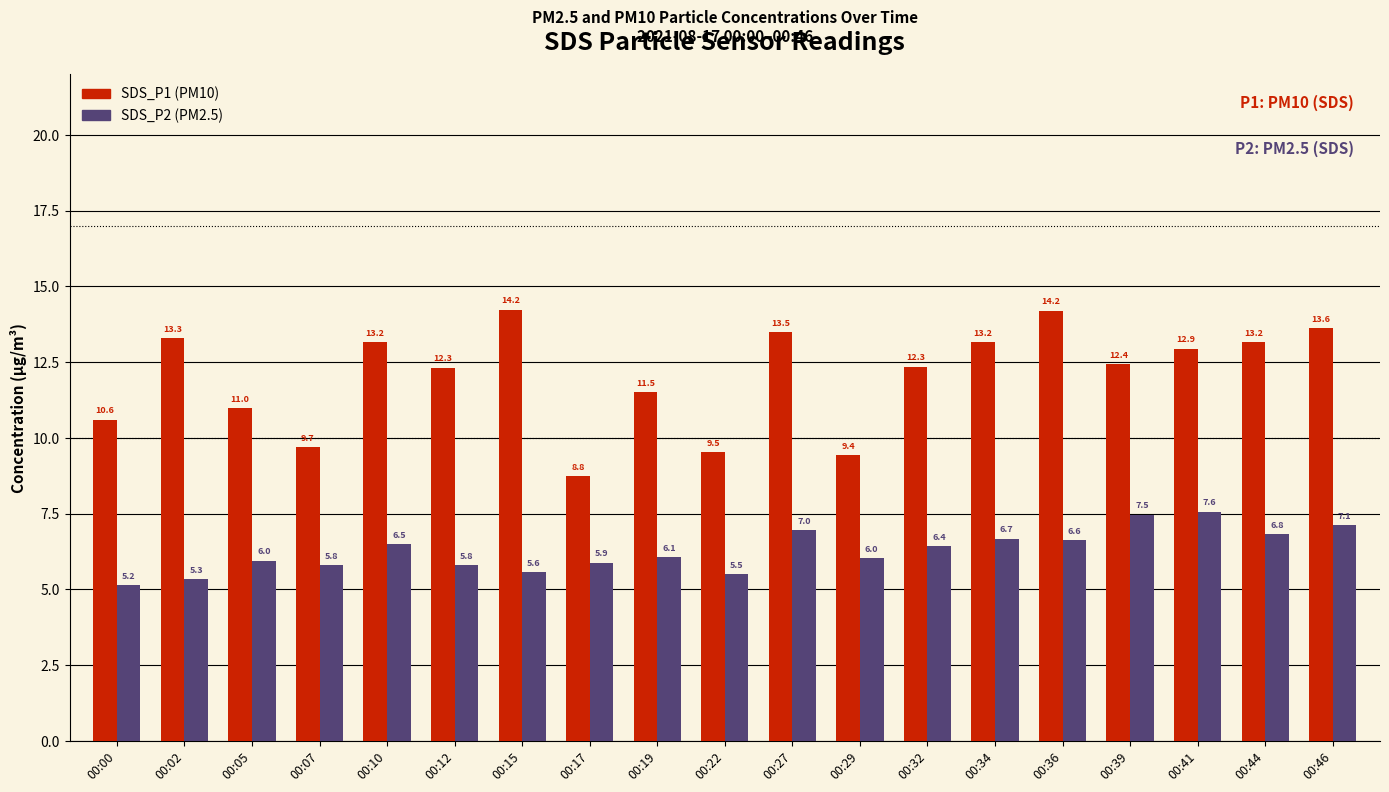

At which label does SDS_P1 (PM10) reach its minimum?

00:17